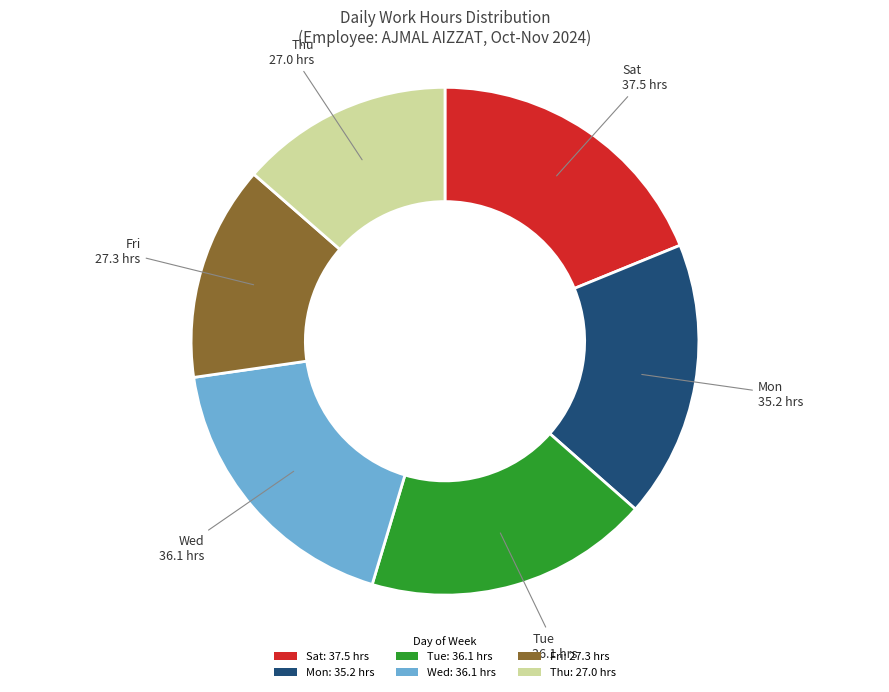

How many slices are in this pie chart?

6